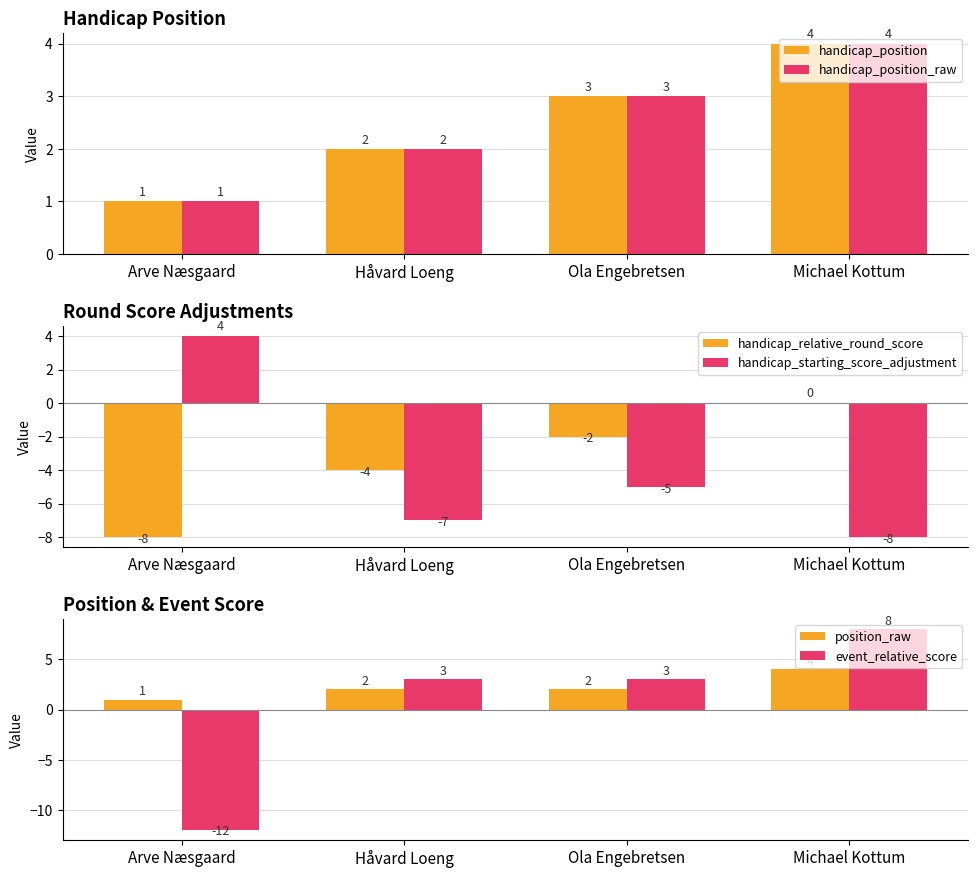

What is the label of the 1st bar from the left?

Arve Næsgaard